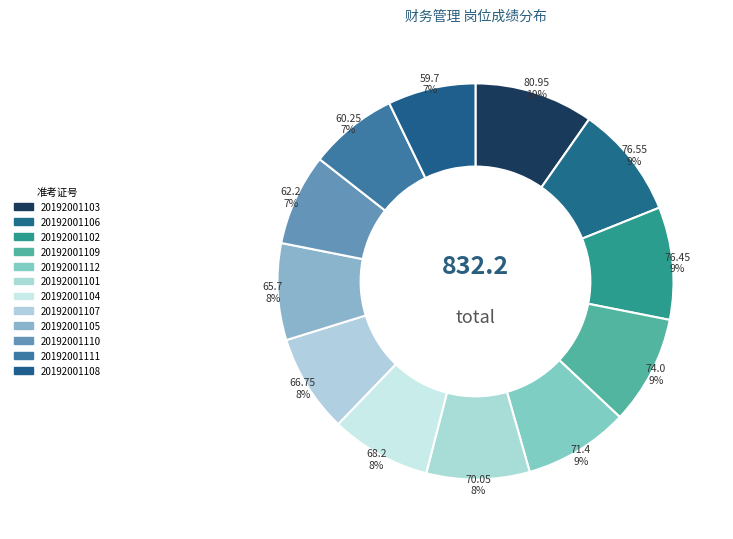

The 20192001109 slice represents 9% of the pie. True or false?

True